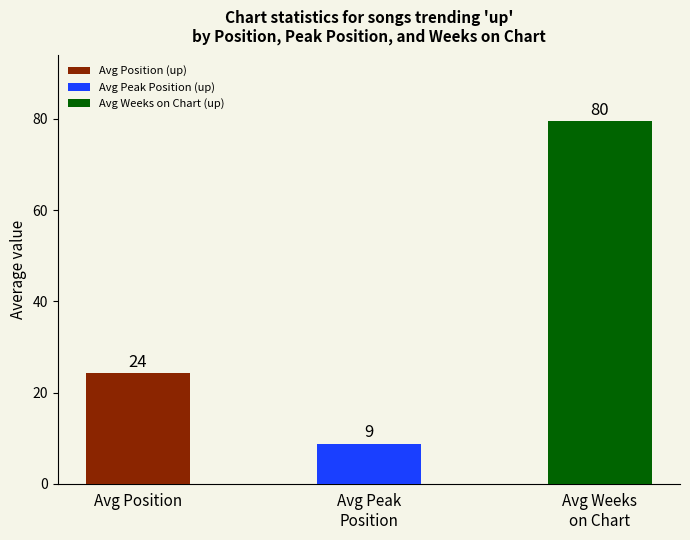

Are the bars grouped side by side (vs. stacked)?

Yes